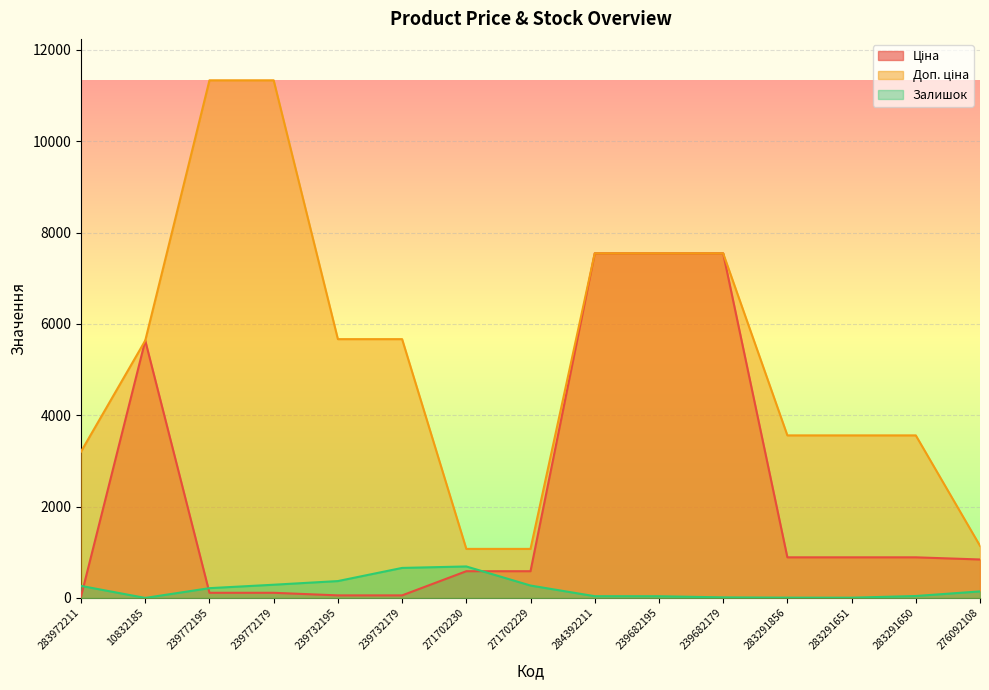

At 283291856, list the series in order from smallest to largest.

Залишок, Ціна, Доп. ціна